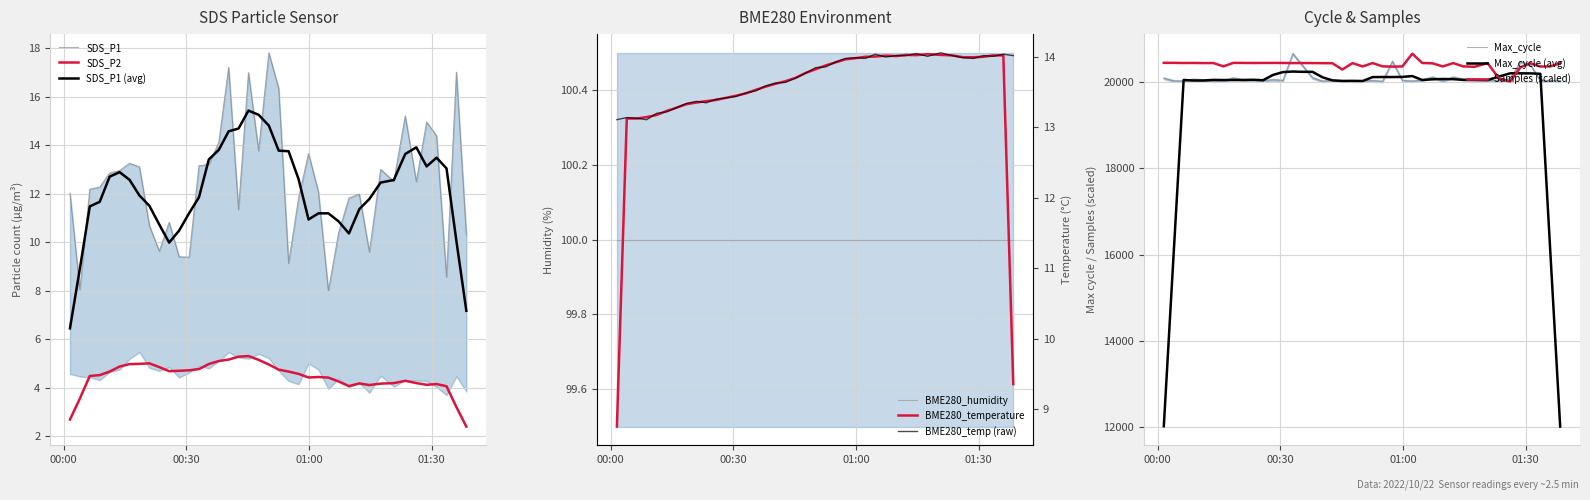

What is the highest value of the Max_cycle series?

20655.0